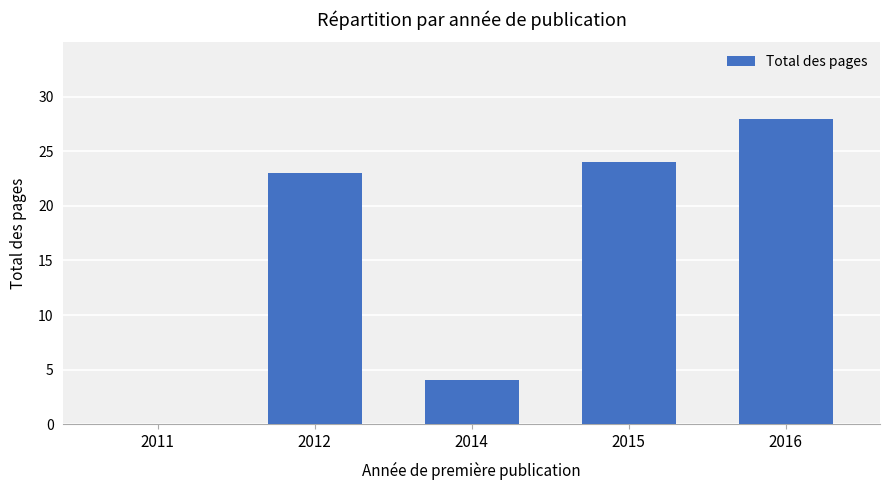

What is the difference between the values at 2015 and 2011?

24